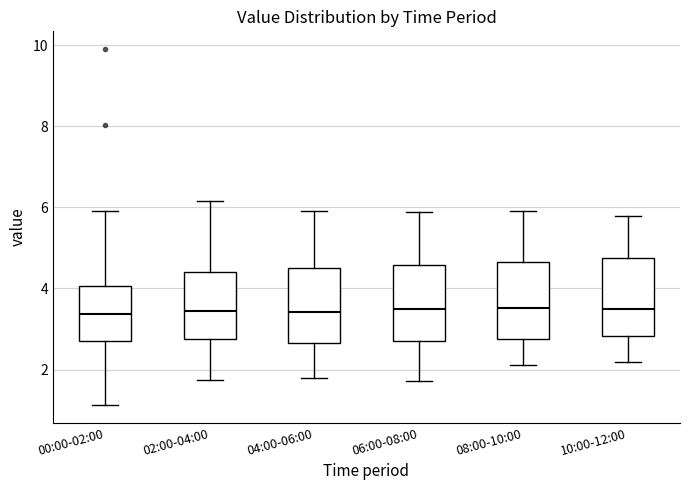

Reading left to right, read every box against the y-axis: the position of its median line, the range the box covers, and the ends of its whiskers. The values are not printed on the chart, so give them approximately, as read against the axis.

00:00-02:00: median 3.4, box 2.8 to 4.0, whiskers 1.2 to 6.0
02:00-04:00: median 3.4, box 2.8 to 4.4, whiskers 1.8 to 6.2
04:00-06:00: median 3.4, box 2.6 to 4.4, whiskers 1.8 to 6.0
06:00-08:00: median 3.4, box 2.6 to 4.6, whiskers 1.8 to 5.8
08:00-10:00: median 3.6, box 2.8 to 4.6, whiskers 2.2 to 6.0
10:00-12:00: median 3.4, box 2.8 to 4.8, whiskers 2.2 to 5.8